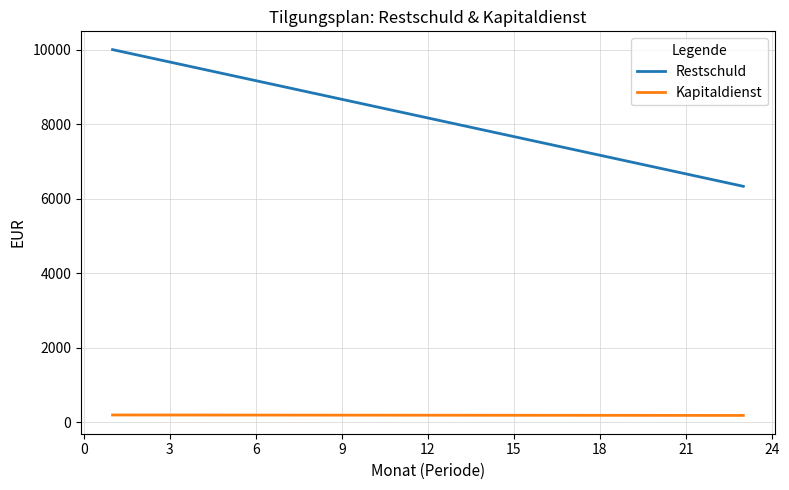

What is the minimum value for Restschuld?

6333.3